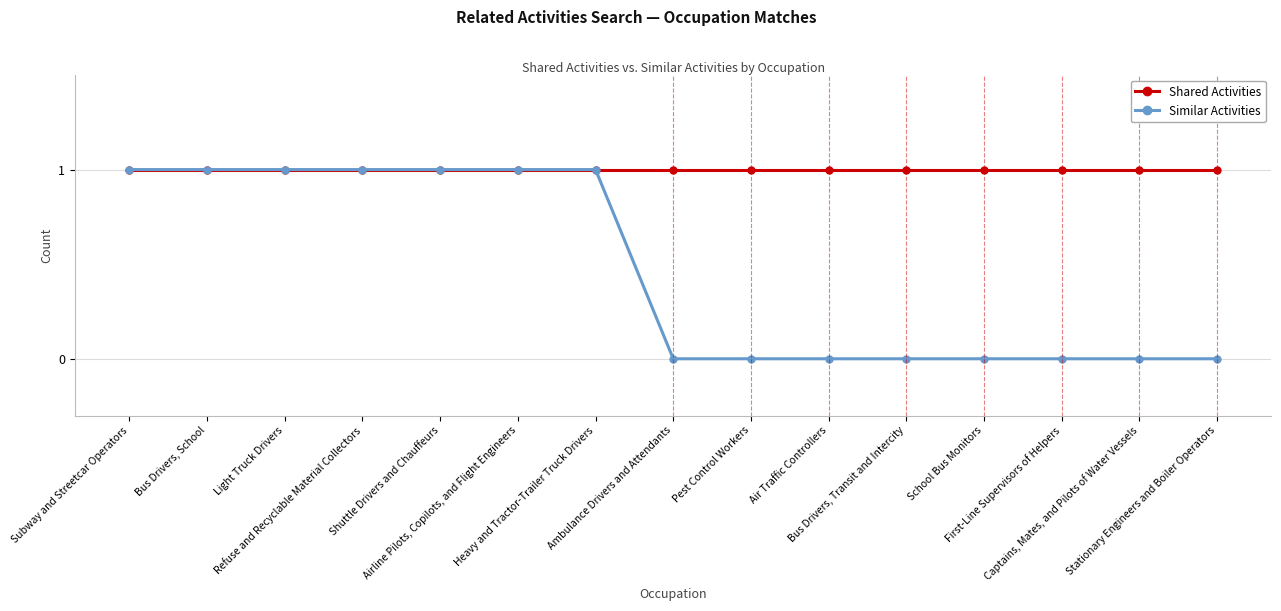

What is the label of the 6th point from the left?

Airline Pilots, Copilots, and Flight Engineers